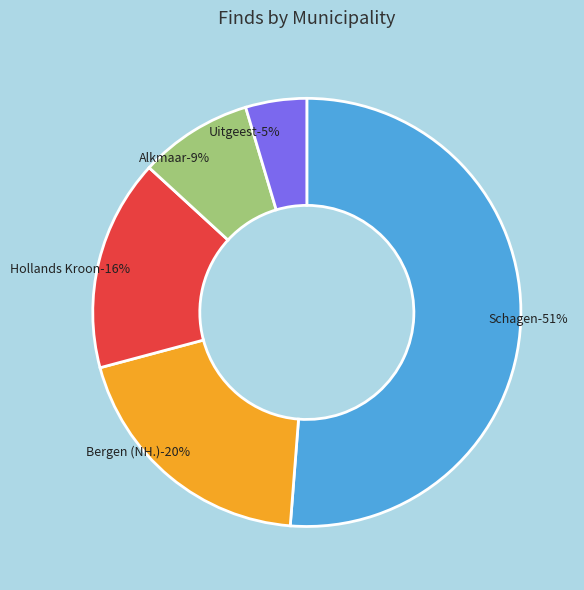

True or false: Schagen accounts for 51% of the total.

True